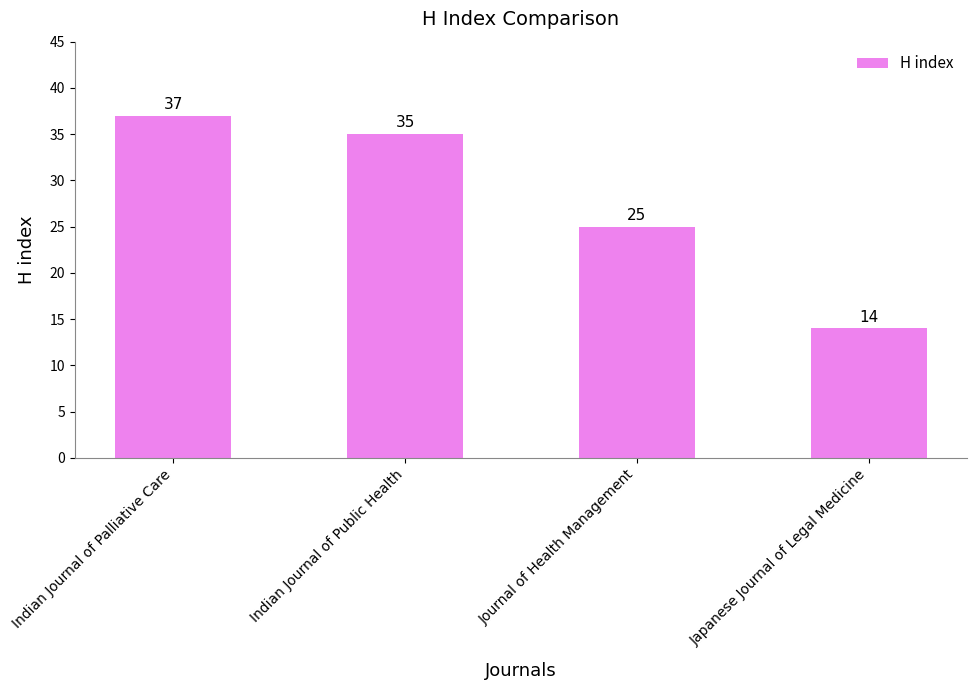

What is the change in value from Indian Journal of Palliative Care to Indian Journal of Public Health?

-2